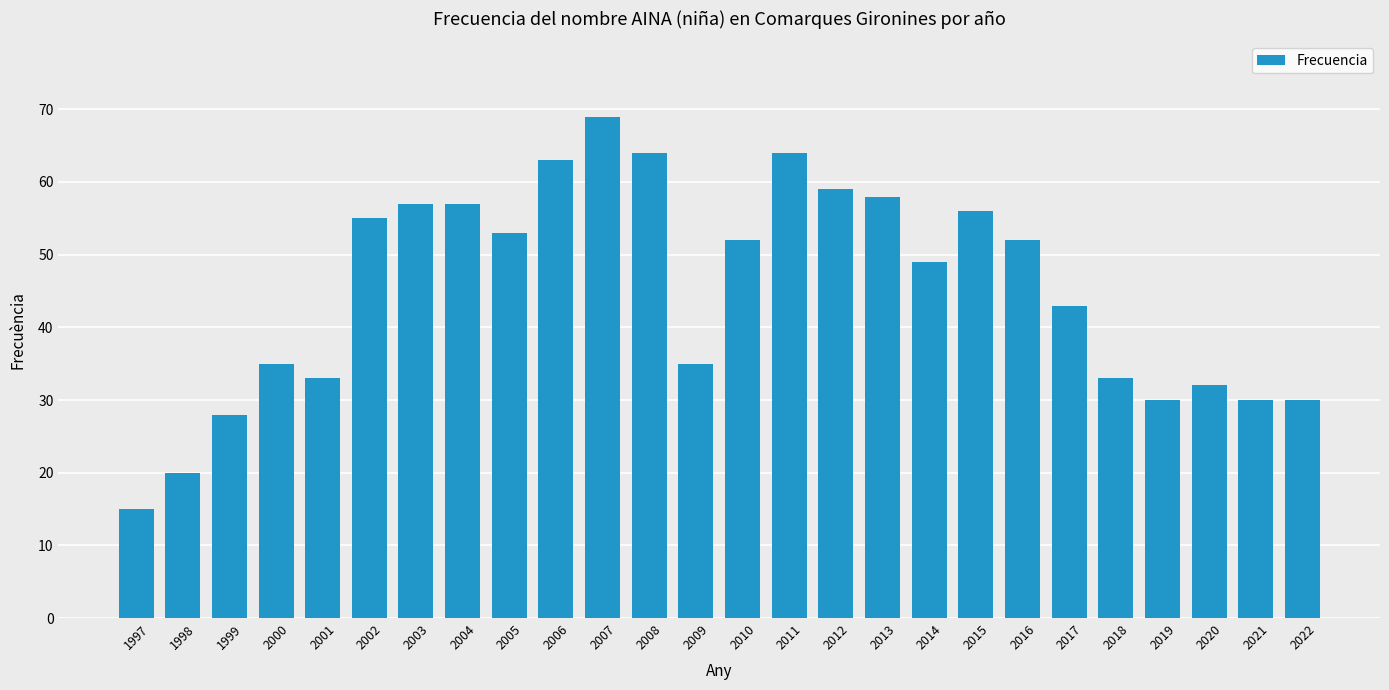

Which has a higher value, 2002 or 2007?

2007